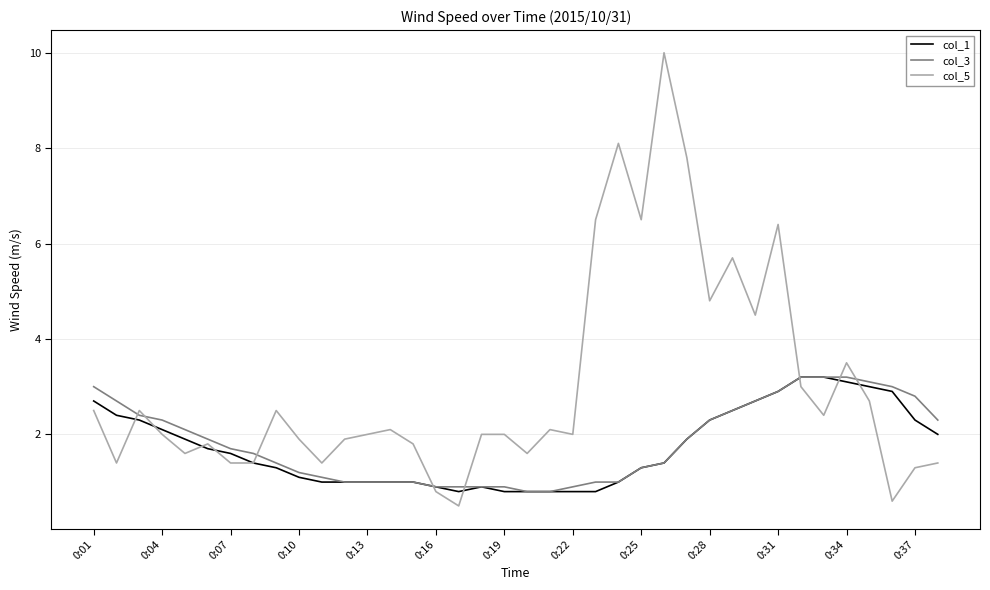

What is the minimum value shown in the chart?

0.5